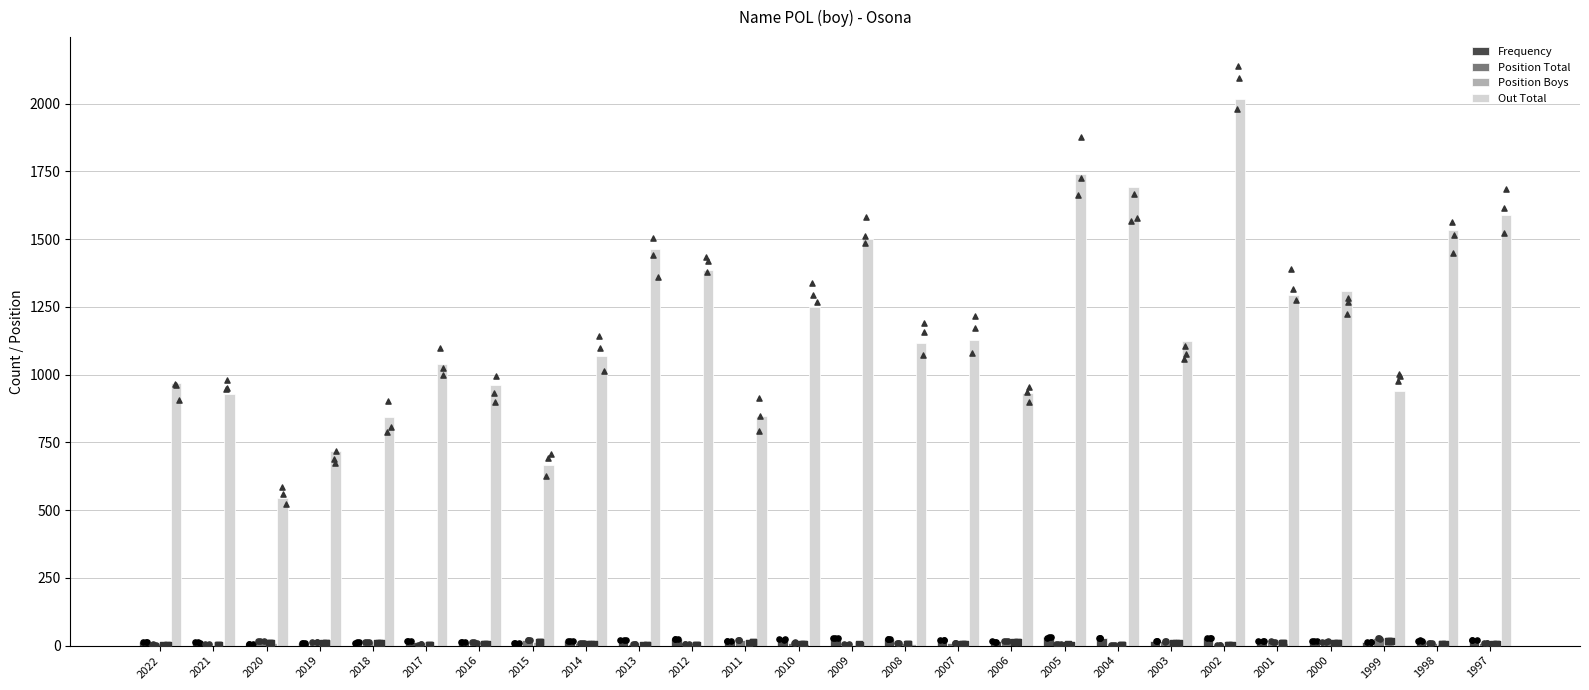

Which series has the largest Y range (max minus min)?

Out Total